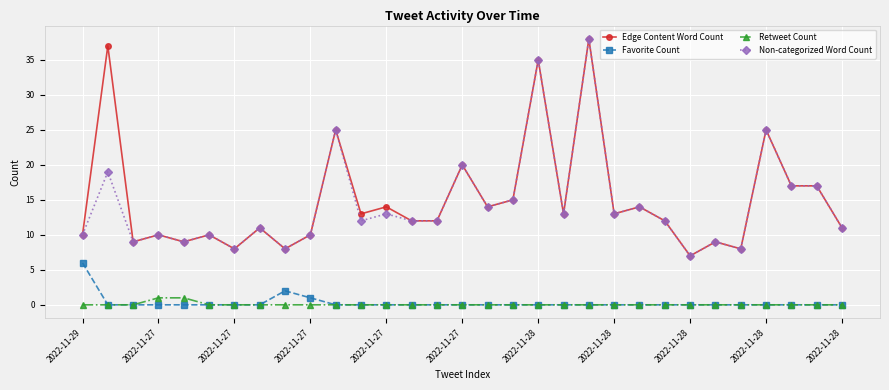

How many categories are shown in the chart?

31